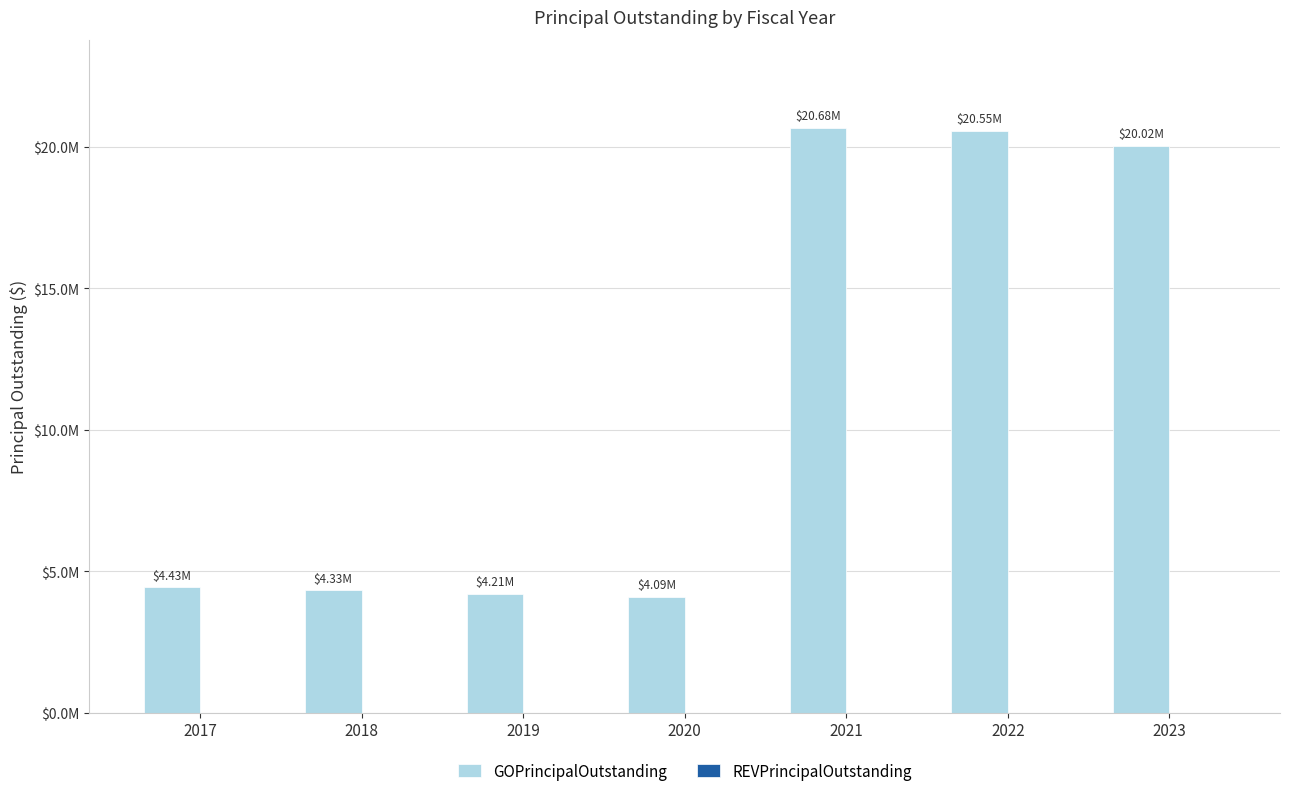

Reading right to left, what are all the values shown in this chart?

GOPrincipalOutstanding: 2023=20025000	2022=20550000	2021=20675000	2020=4095000	2019=4210000	2018=4325000	2017=4435000
REVPrincipalOutstanding: 2023=0	2022=0	2021=0	2020=0	2019=0	2018=0	2017=0